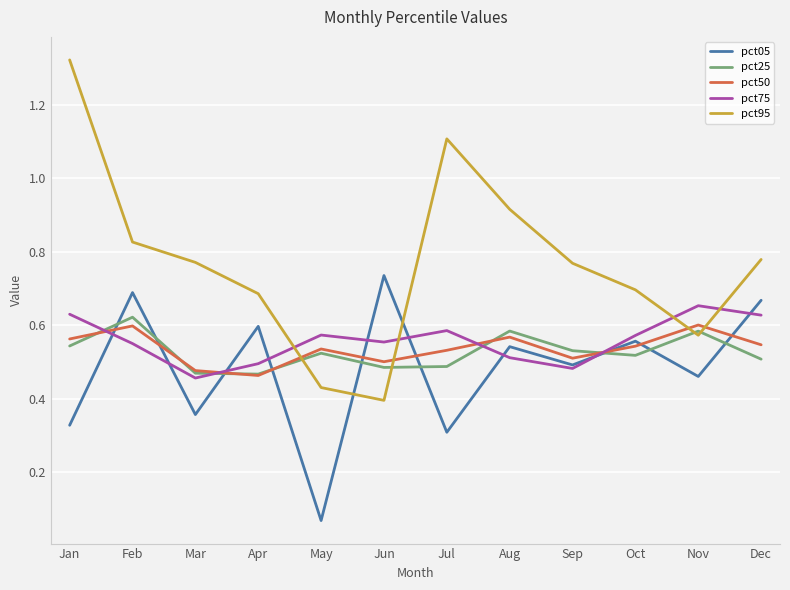

The pct75 series shows 0.3 at Jun. True or false?

False